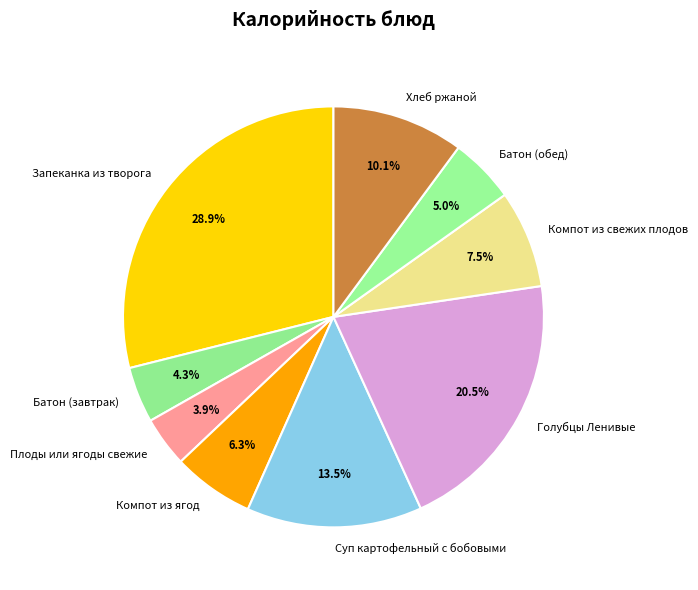

Which slice is the largest?

Запеканка из творога